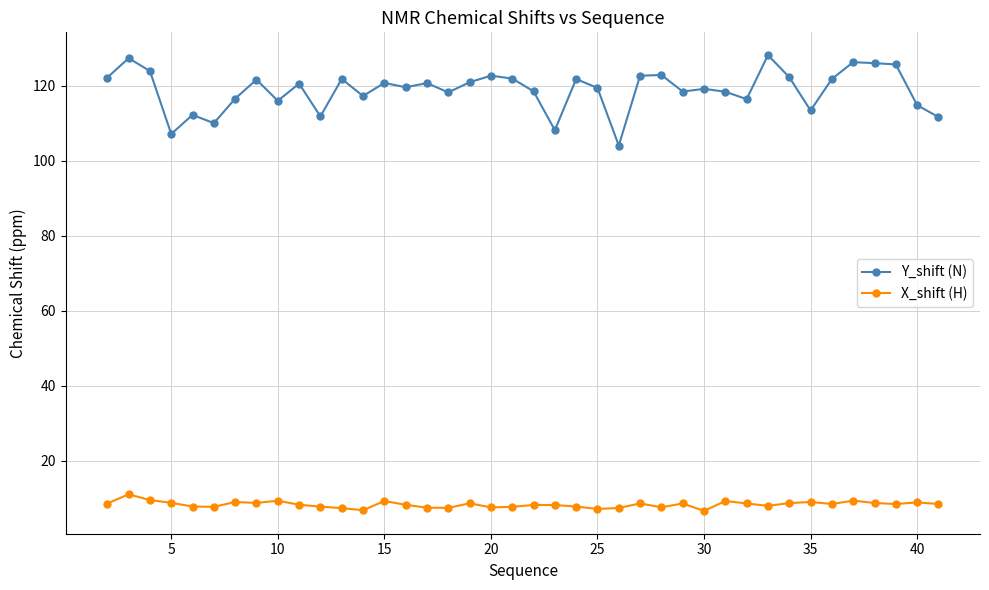

What is the greatest value displayed?

128.1